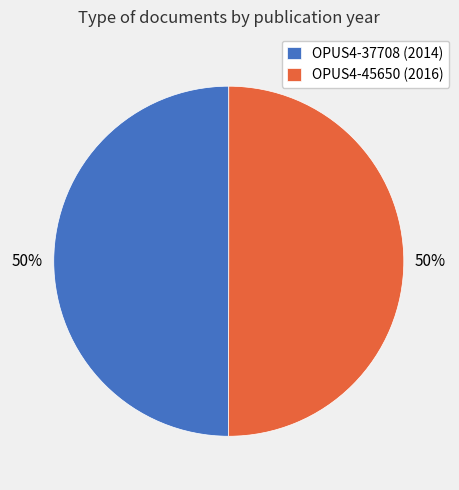

Count the number of slices in the pie.

2